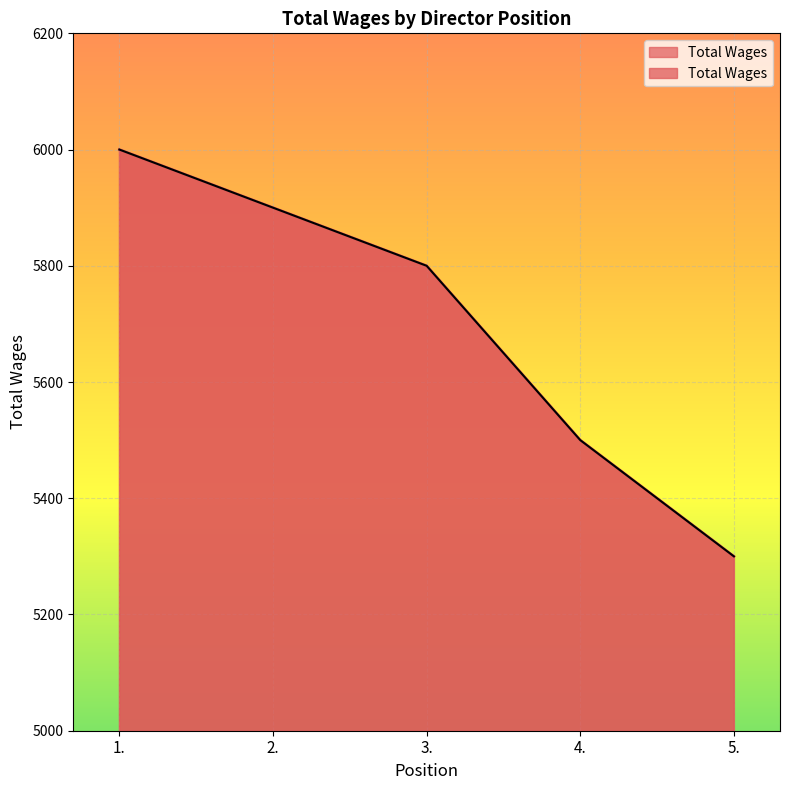

What is the approximate value at 5.?

5300